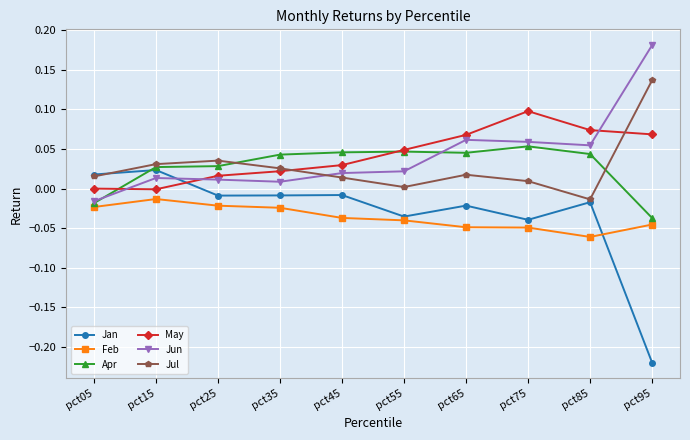

Count the number of categories in the chart.

10